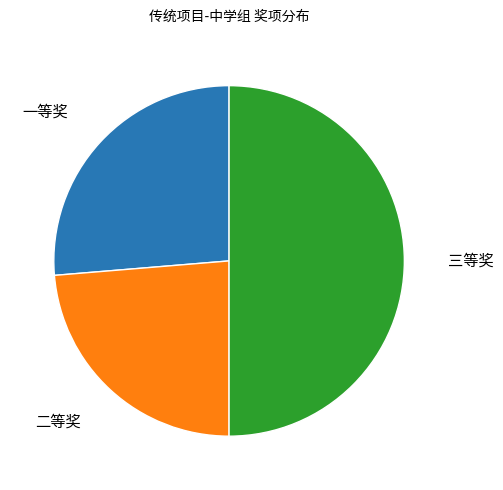

Which has a higher value, 二等奖 or 一等奖?

一等奖